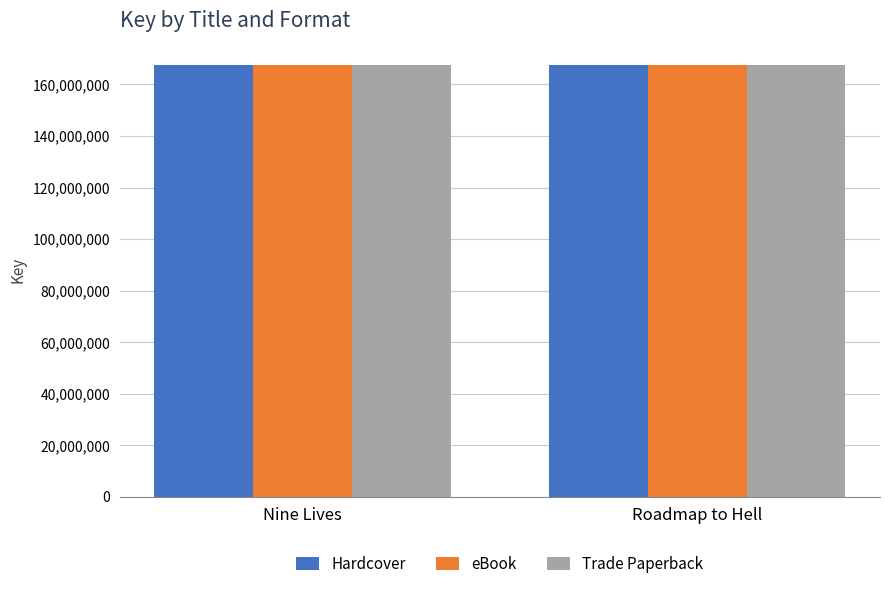

What is the minimum value shown in the chart?

167509518